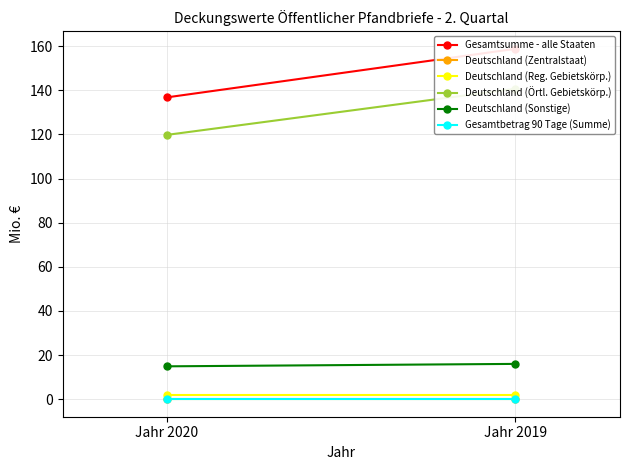

Which series has the largest total across all categories?

Gesamtsumme - alle Staaten